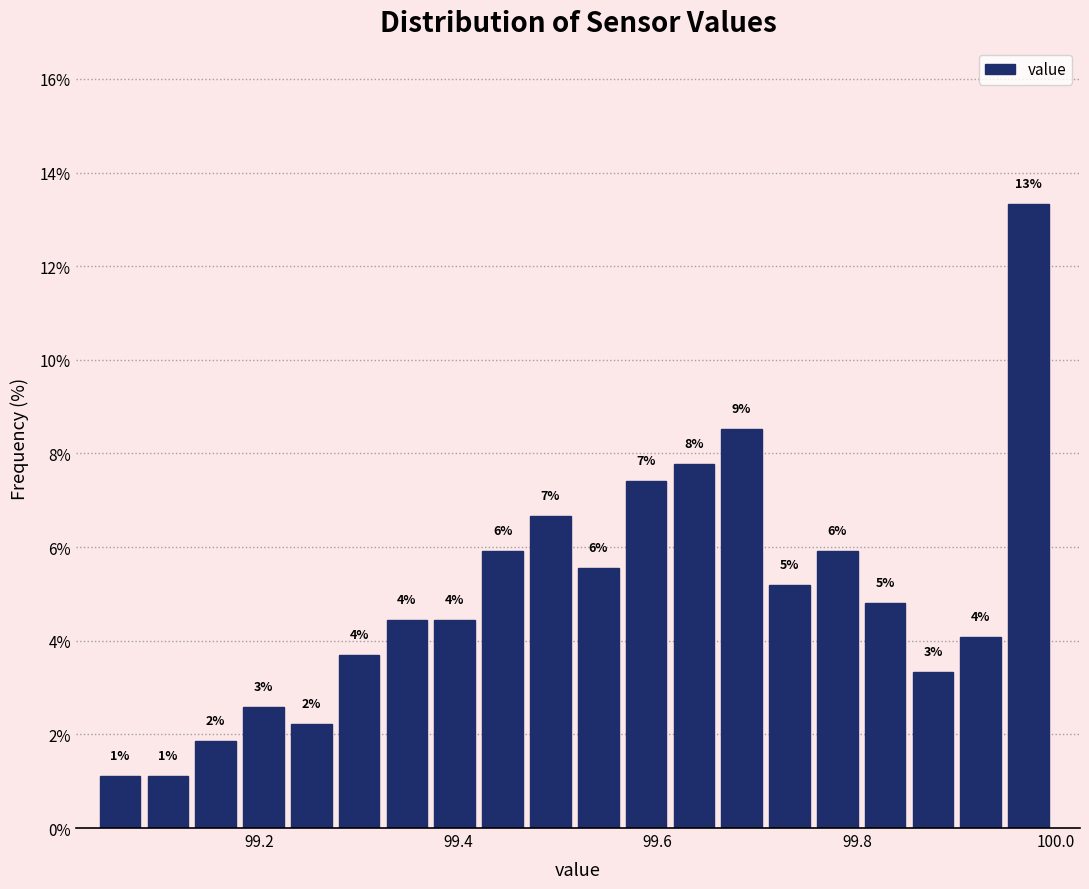

Read against the x-axis, roughly where is the centre of the tallest bar?

99.98